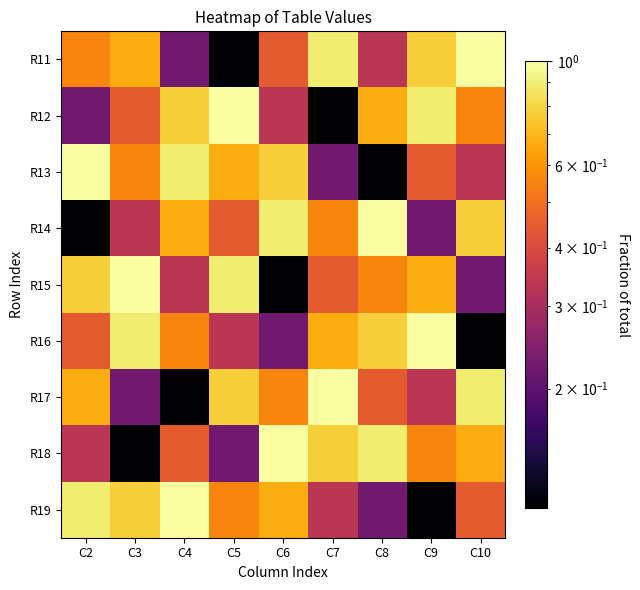

What is the difference between the highest and lowest values at C5?

0.9